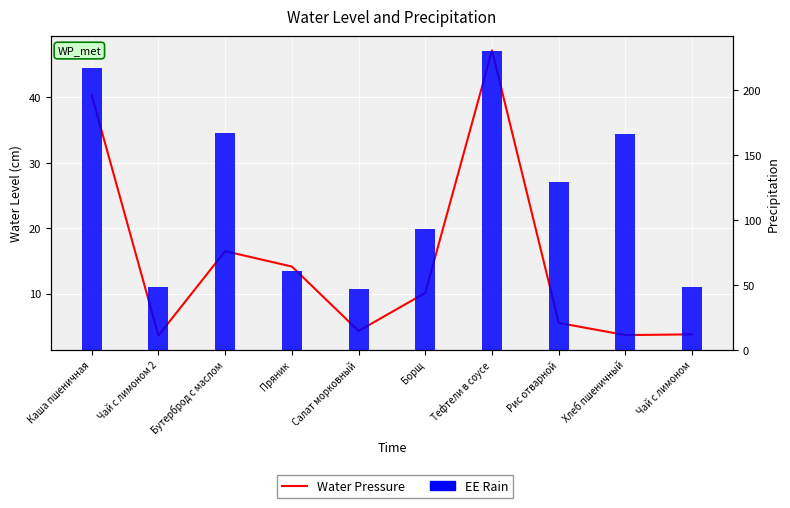

At which label does Water Pressure first exceed 10?

Каша пшеничная